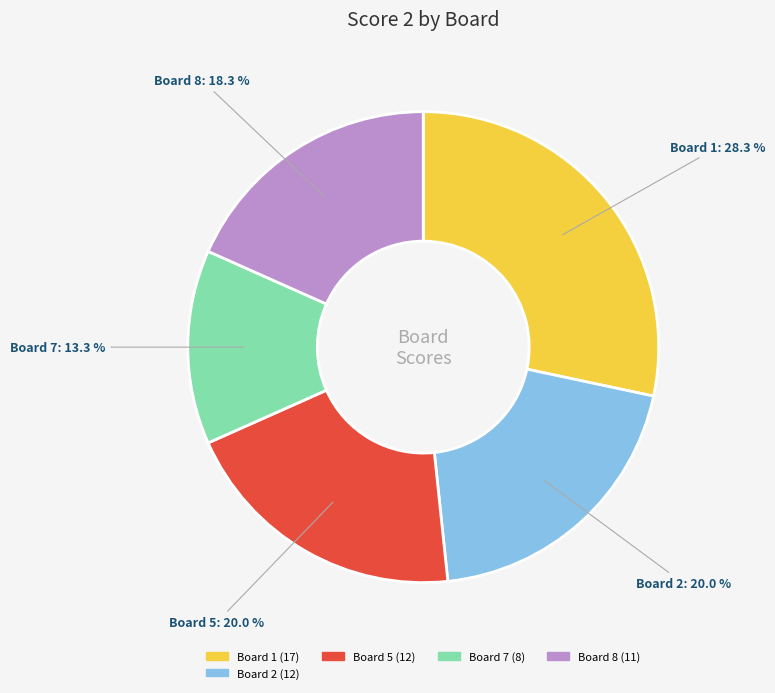

Count the number of slices in the pie.

5